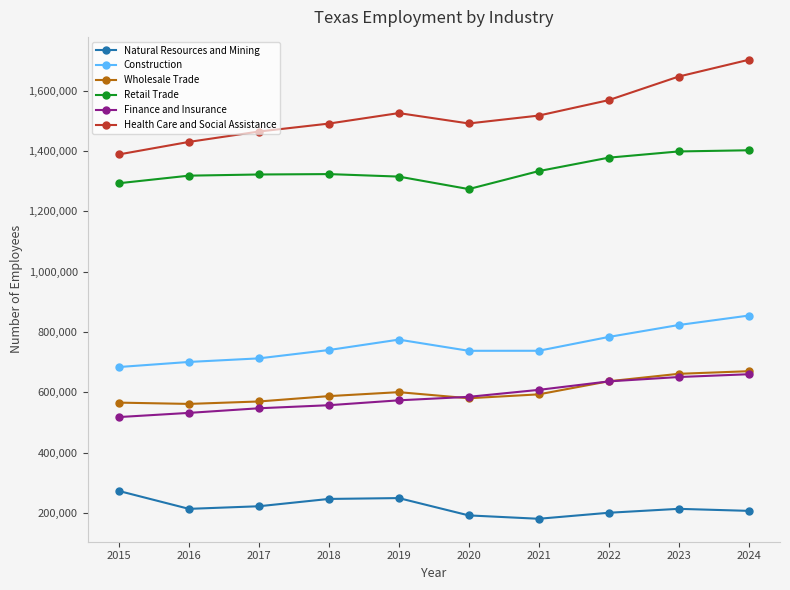

The value of Finance and Insurance at 2019 is 375085. True or false?

False